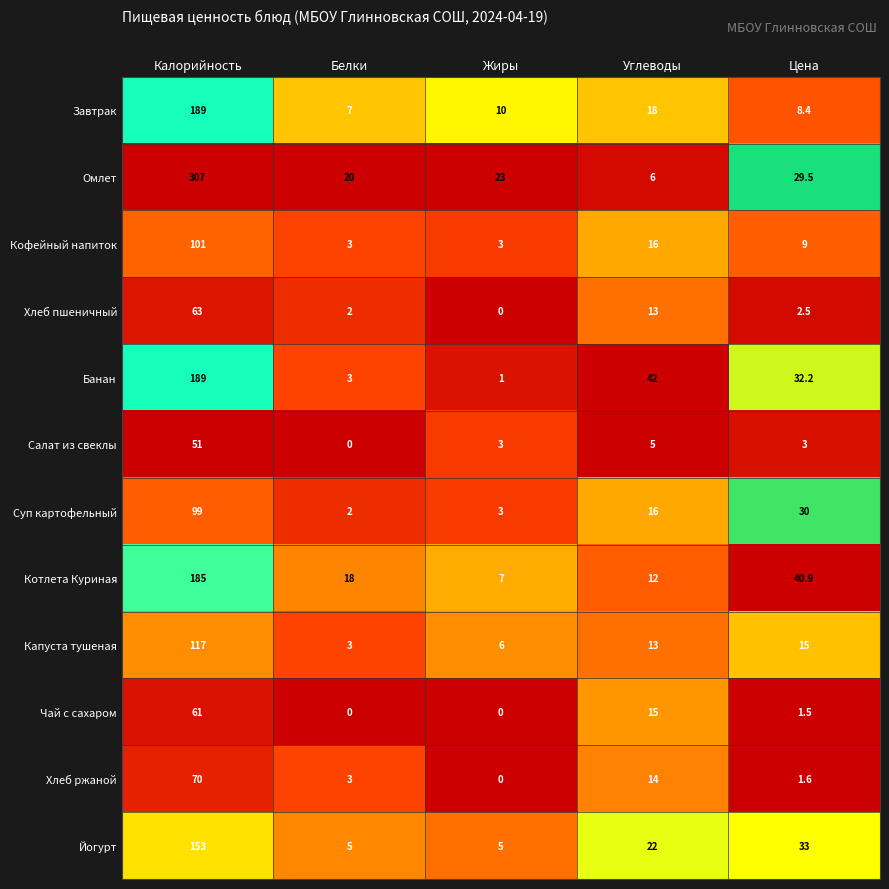

Count the number of categories in the chart.

5